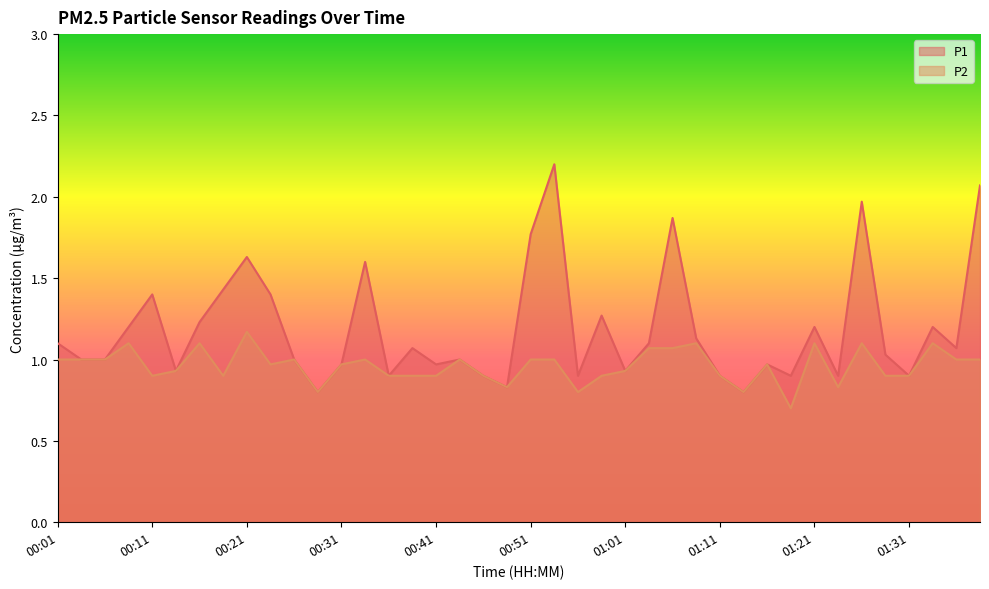

Reading right to left, list all the values displayed in this chart.

P1: 2.1	1.1	1.2	0.9	1.0	2.0	0.9	1.2	0.9	1.0	0.8	0.9	1.1	1.9	1.1	0.9	1.3	0.9	2.2	1.8	0.8	0.9	1.0	1.0	1.1	0.9	1.6	1.0	0.8	1.0	1.4	1.6	1.4	1.2	0.9	1.4	1.2	1.0	1.0	1.1
P2: 1.0	1.0	1.1	0.9	0.9	1.1	0.8	1.1	0.7	1.0	0.8	0.9	1.1	1.1	1.1	0.9	0.9	0.8	1.0	1.0	0.8	0.9	1.0	0.9	0.9	0.9	1.0	1.0	0.8	1.0	1.0	1.2	0.9	1.1	0.9	0.9	1.1	1.0	1.0	1.0